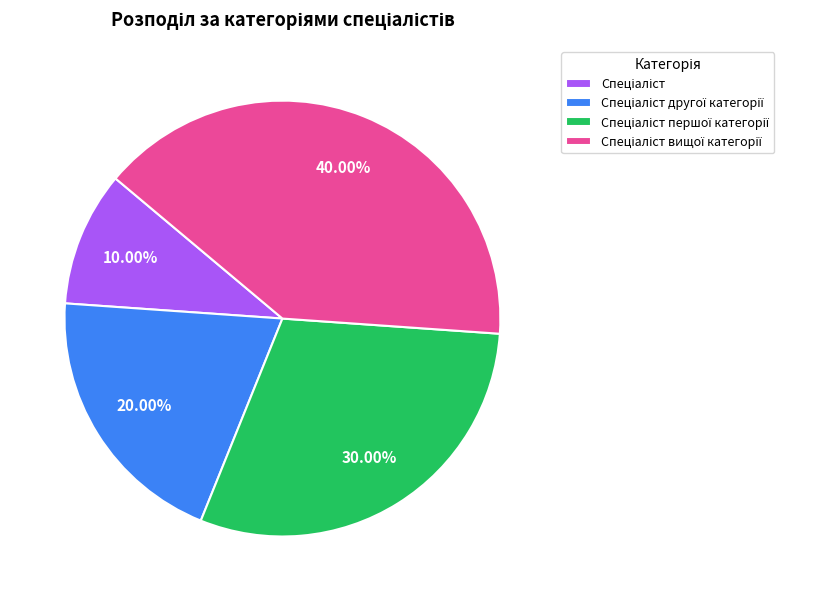

Does any single category account for the majority?

No